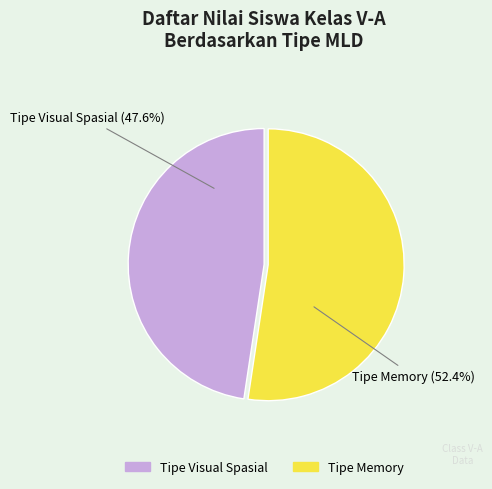

Rank the categories by value from lowest to highest.

Tipe Visual Spasial, Tipe Memory